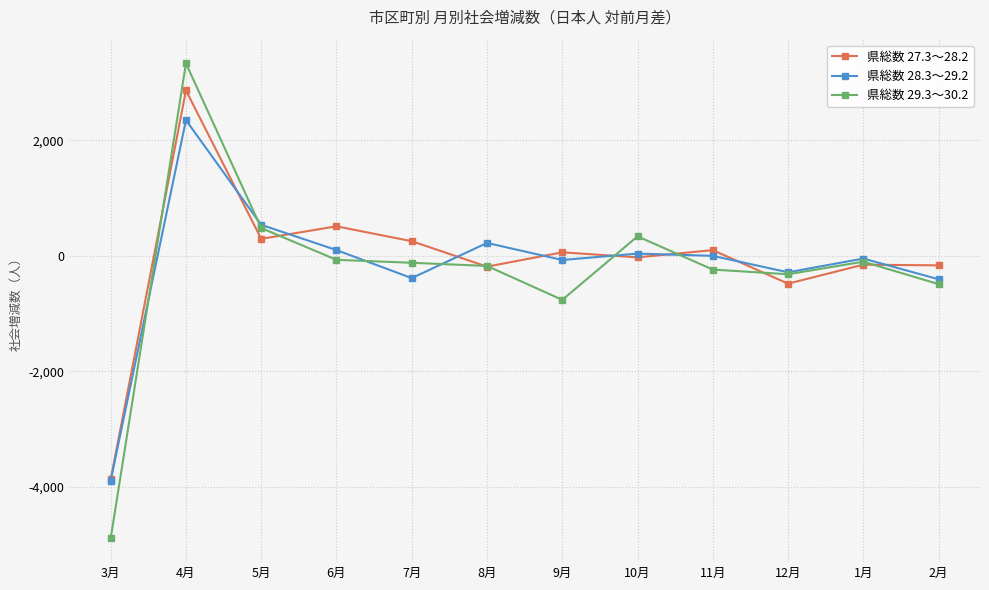

Which category has the highest value in the 県総数 29.3～30.2 series?

4月